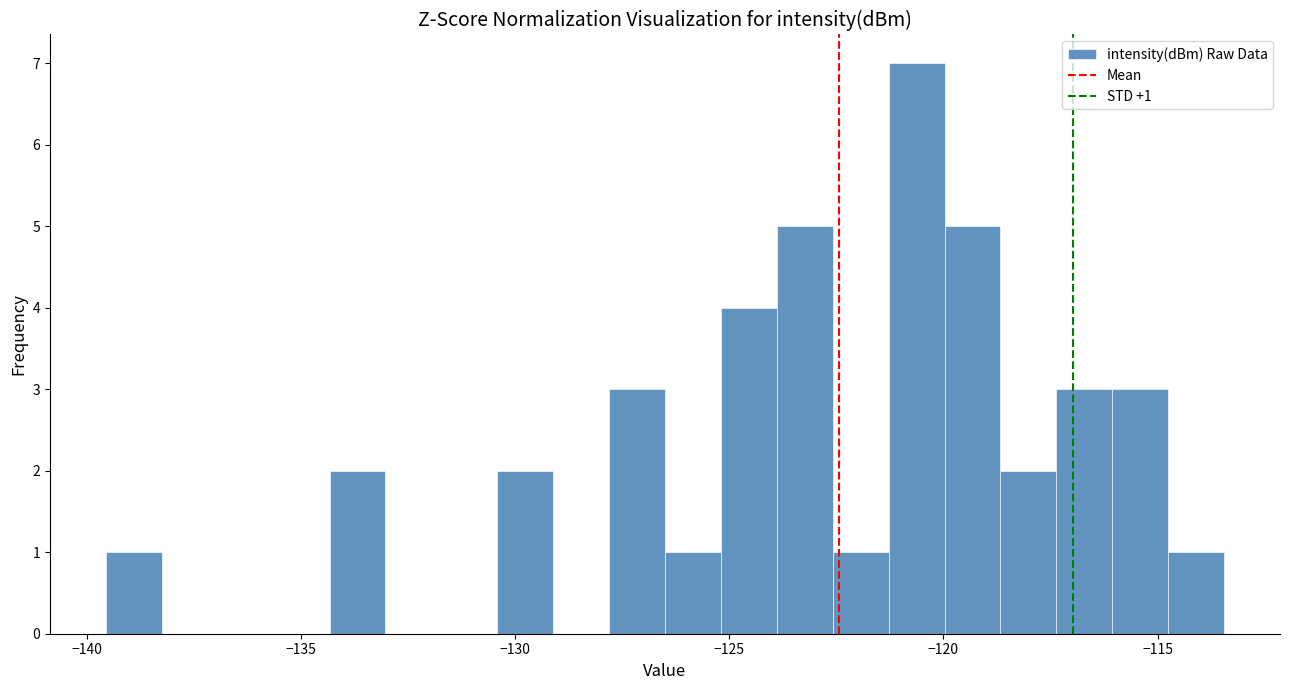

Read against the x-axis, roughly where is the centre of the tallest bar?

-120.5